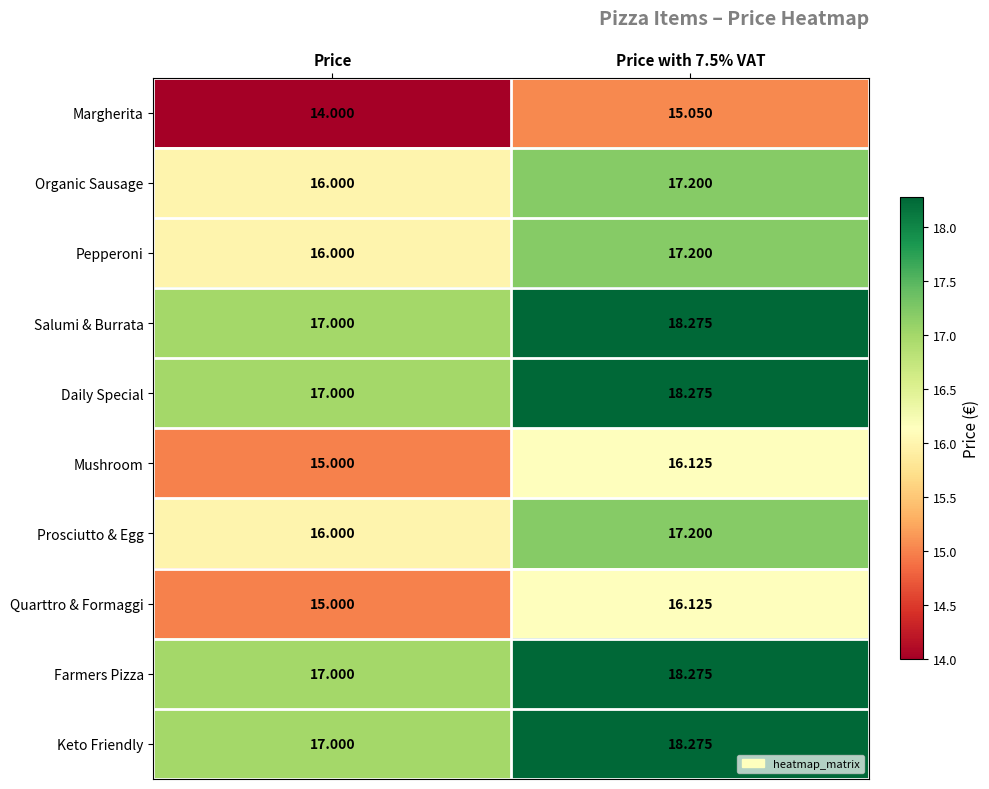

At which label is Keto Friendly closest to 17?

Price